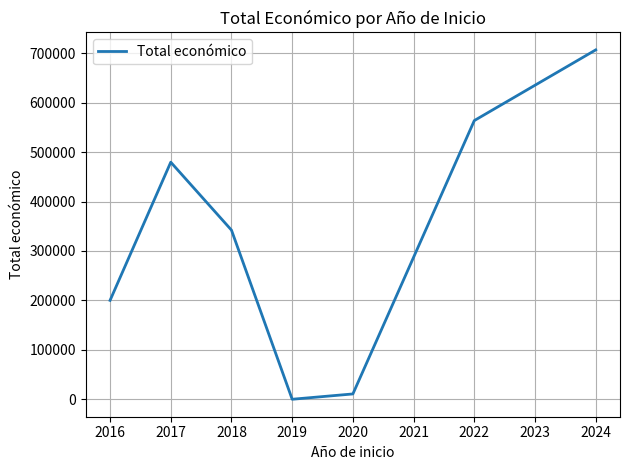

How many positive values are there?

6